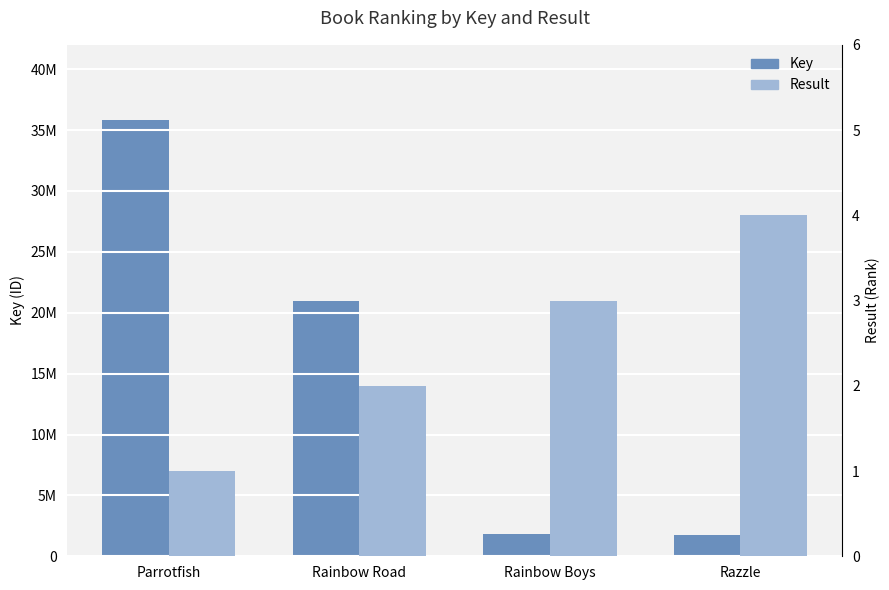

Reading left to right, transcribe all the data shown in this chart.

Key: 35850128	20931983	1849743	1760266
Result: 1	2	3	4